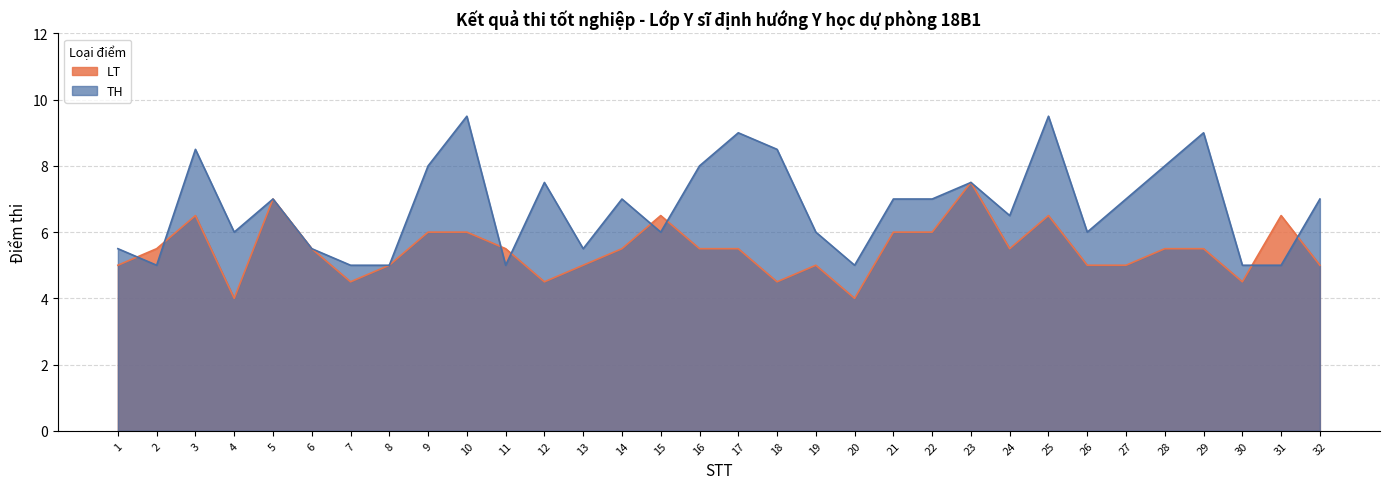

What is the total value across all series at 6?

11.0